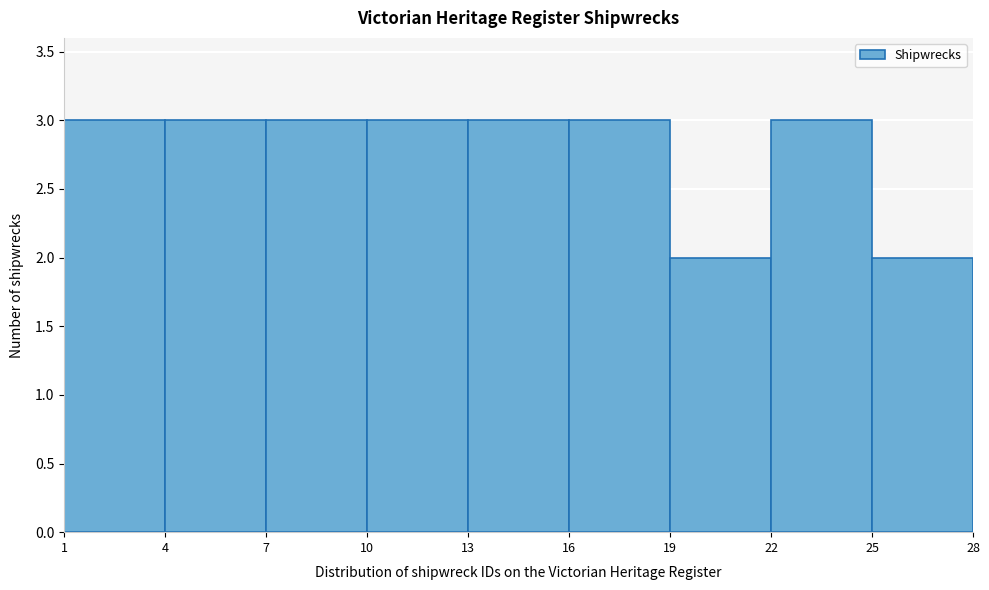

Reading left to right, list every bar in this chart as the range it spans on the x-axis followed by its height. The values are not printed on the chart, so give them approximately, as read against the axis.

1 to 4: 3
4 to 7: 3
7 to 10: 3
10 to 13: 3
13 to 16: 3
16 to 19: 3
19 to 22: 2
22 to 25: 3
25 to 28: 2